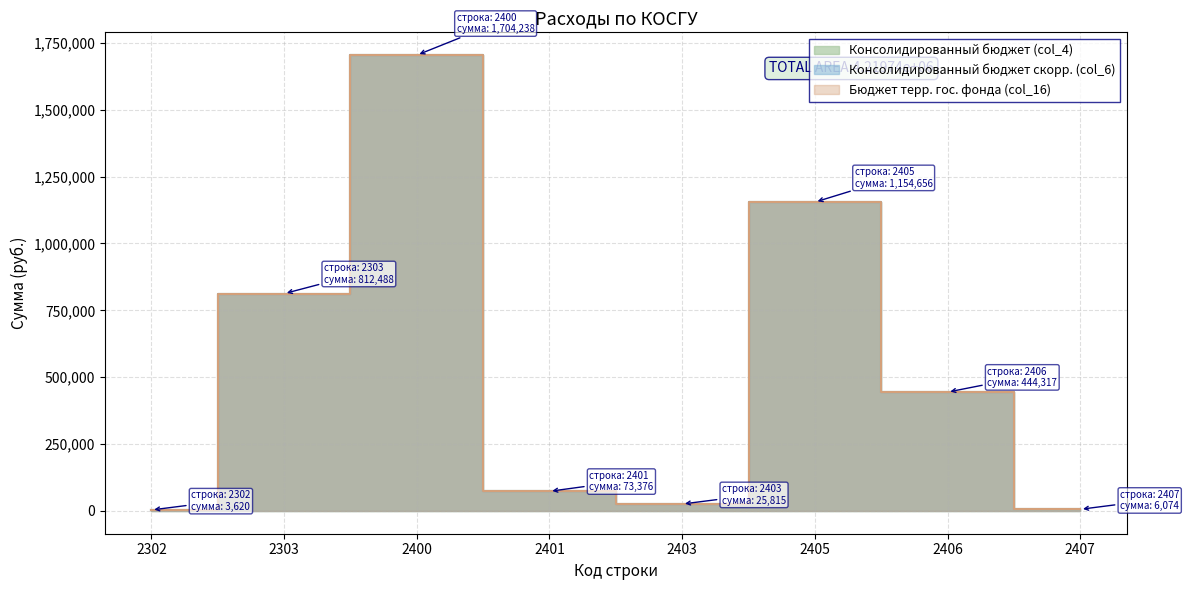

How many lines are shown in the chart?

3